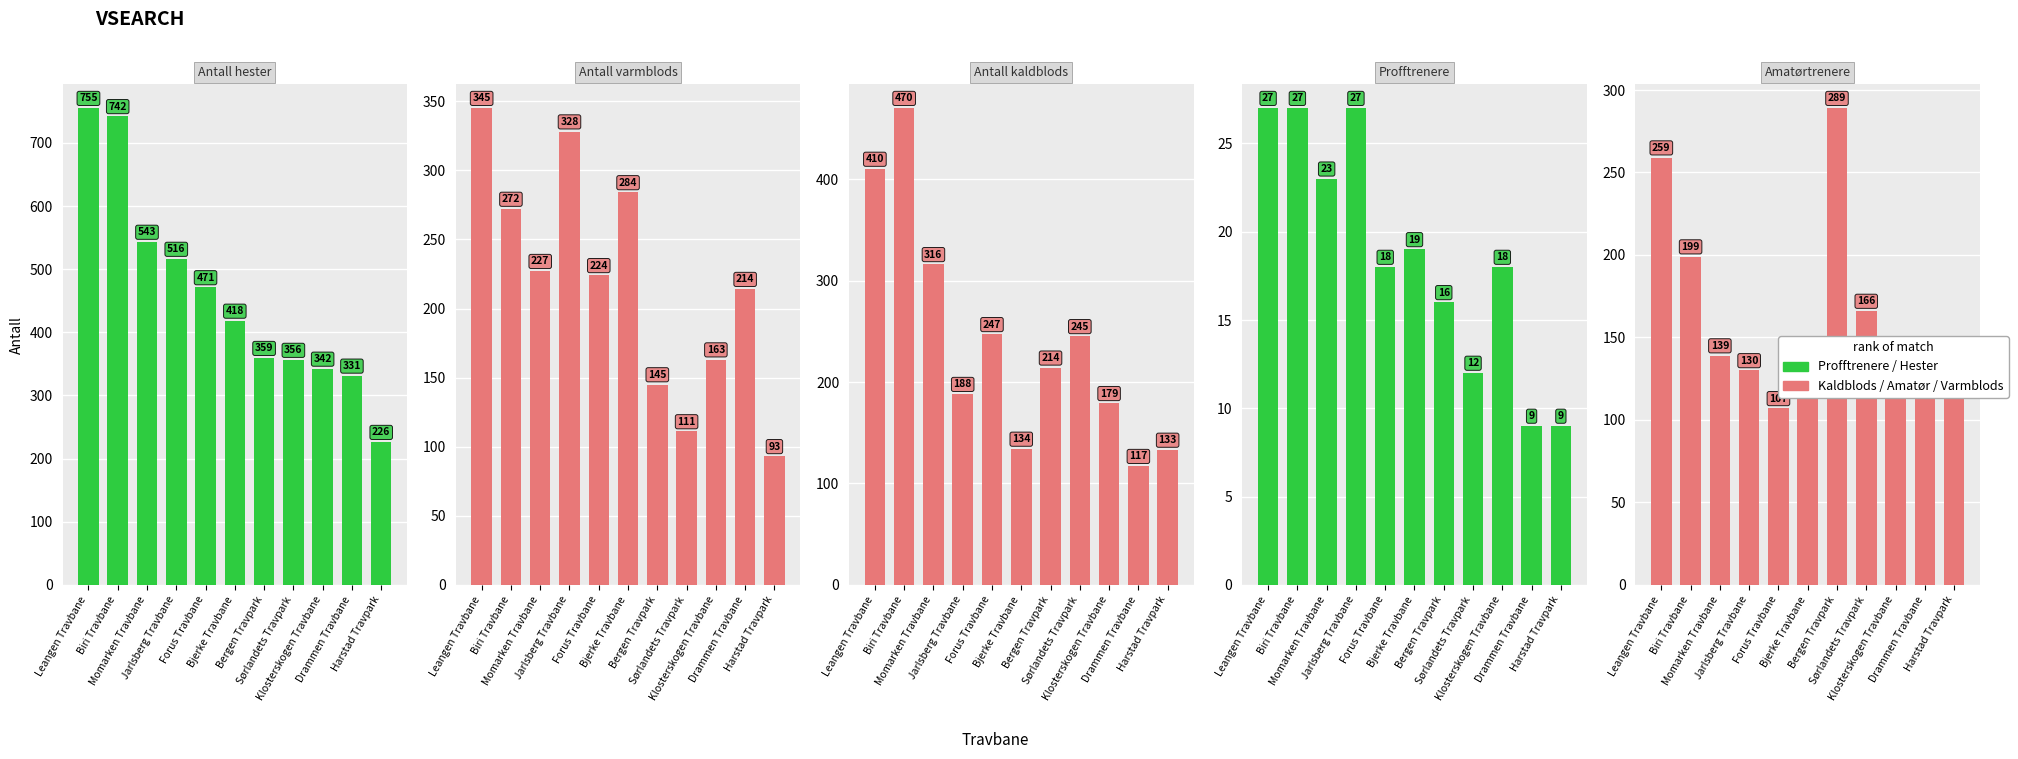

What is the minimum value for Antall kaldblods?

117